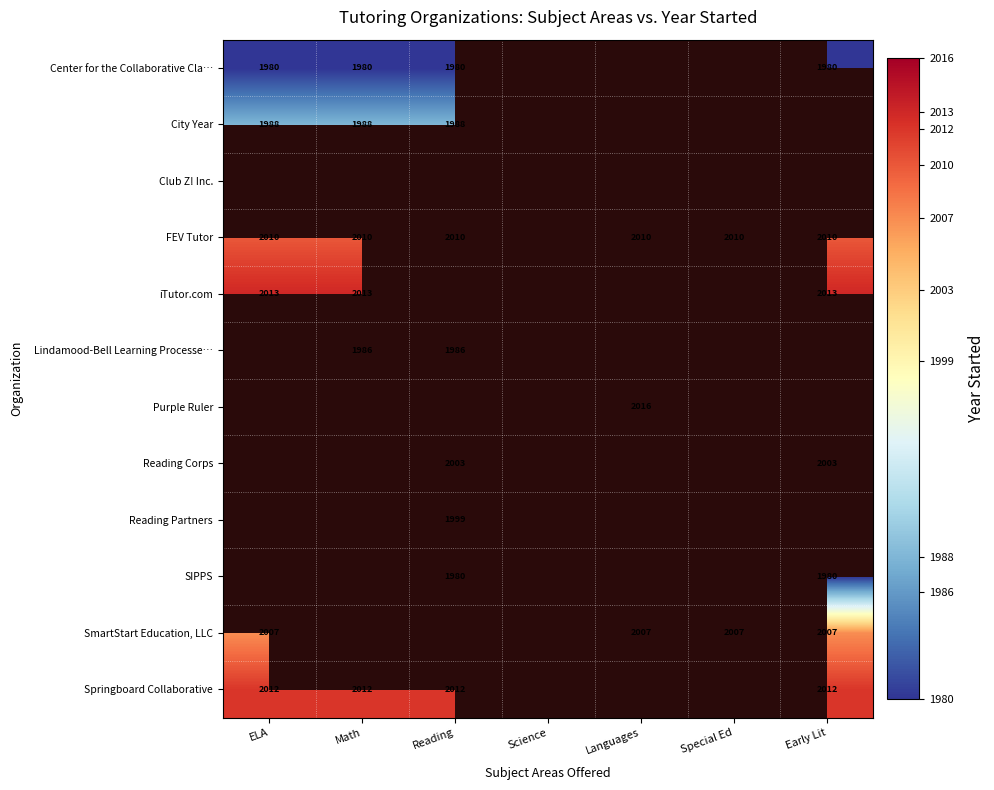

What is the spread (max minus min) of values at ELA?

33.0